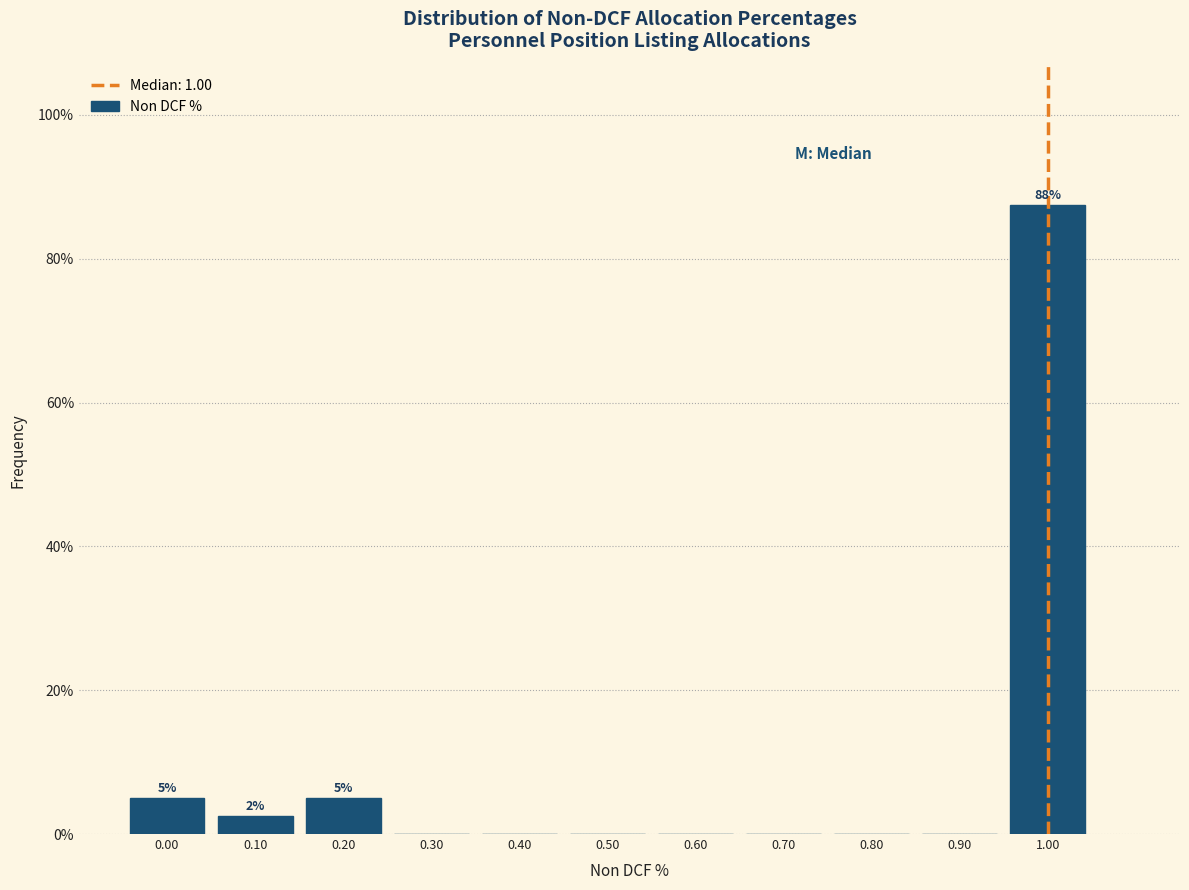

Over which range of the x-axis is the bar tallest?

0.95 to 1.05